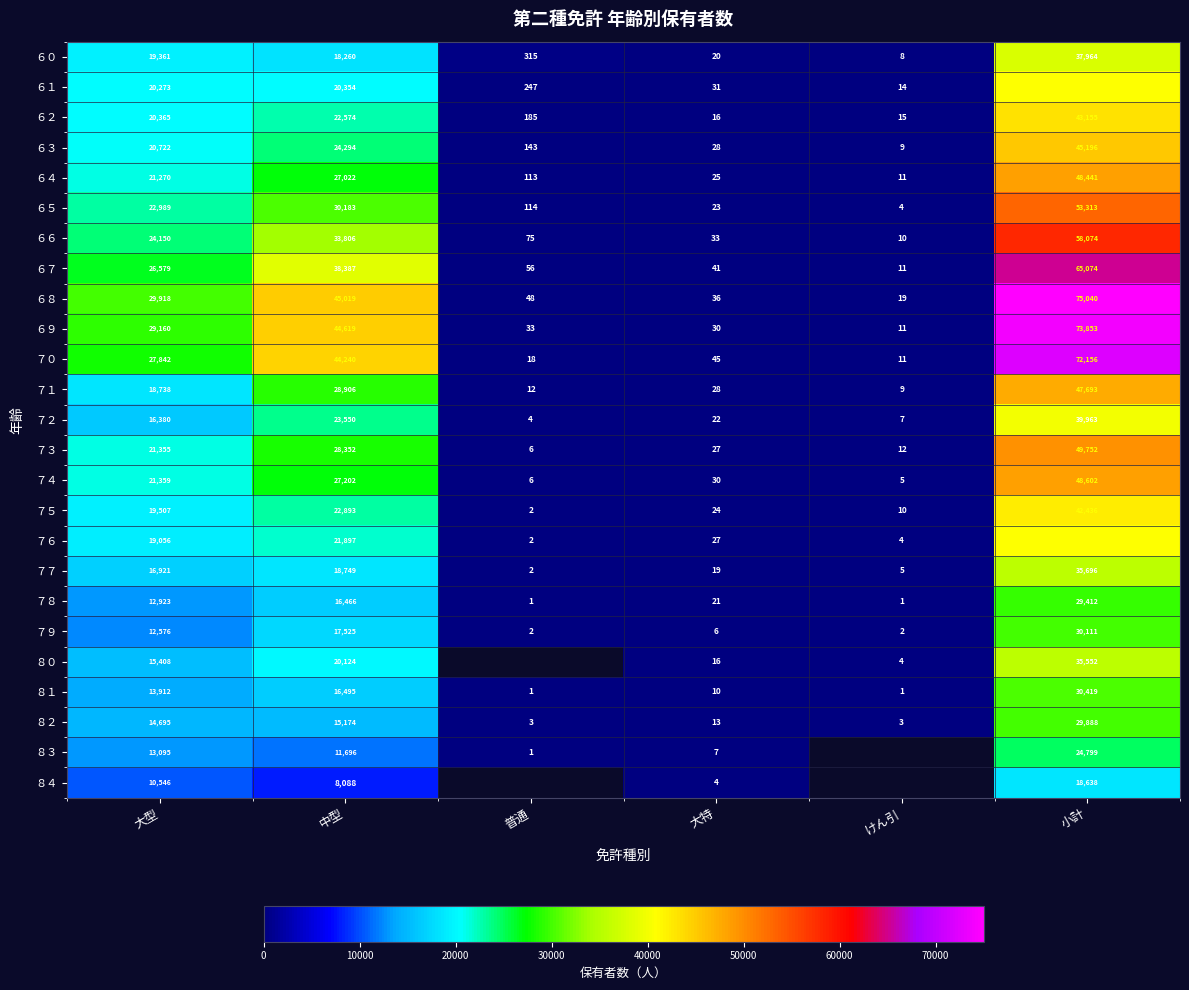

Where is ６３ nearest to the value 22602?

中型